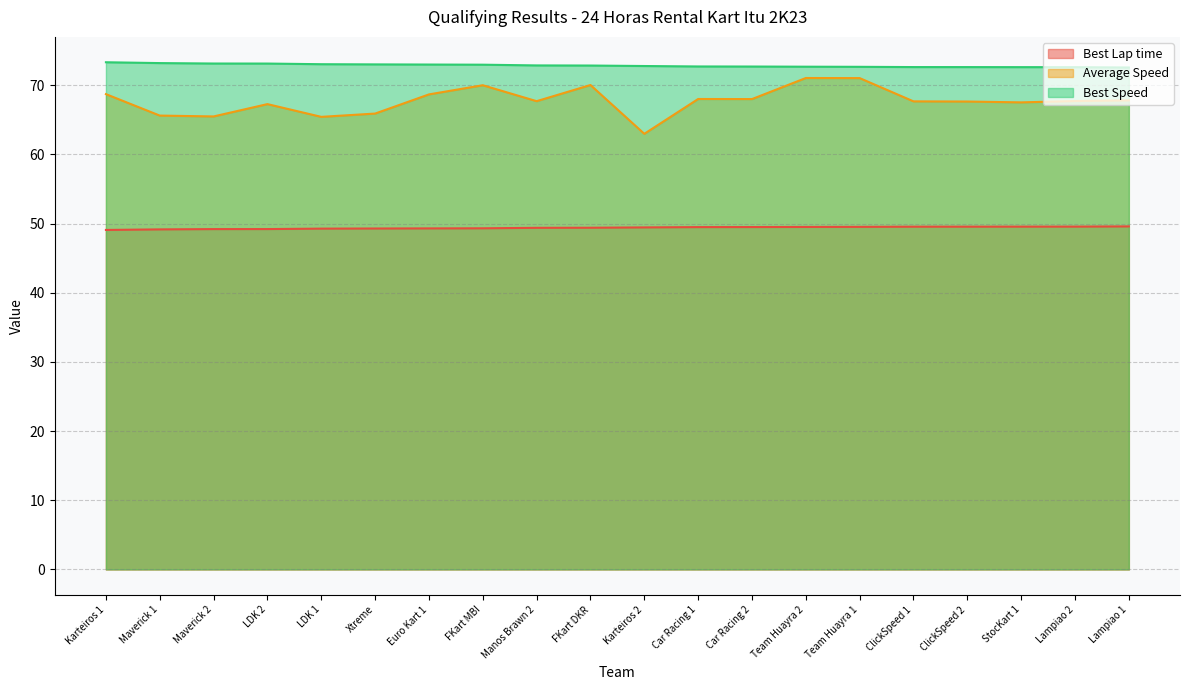

Is it true that Best Speed equals 72.7 at Car Racing 1?

True